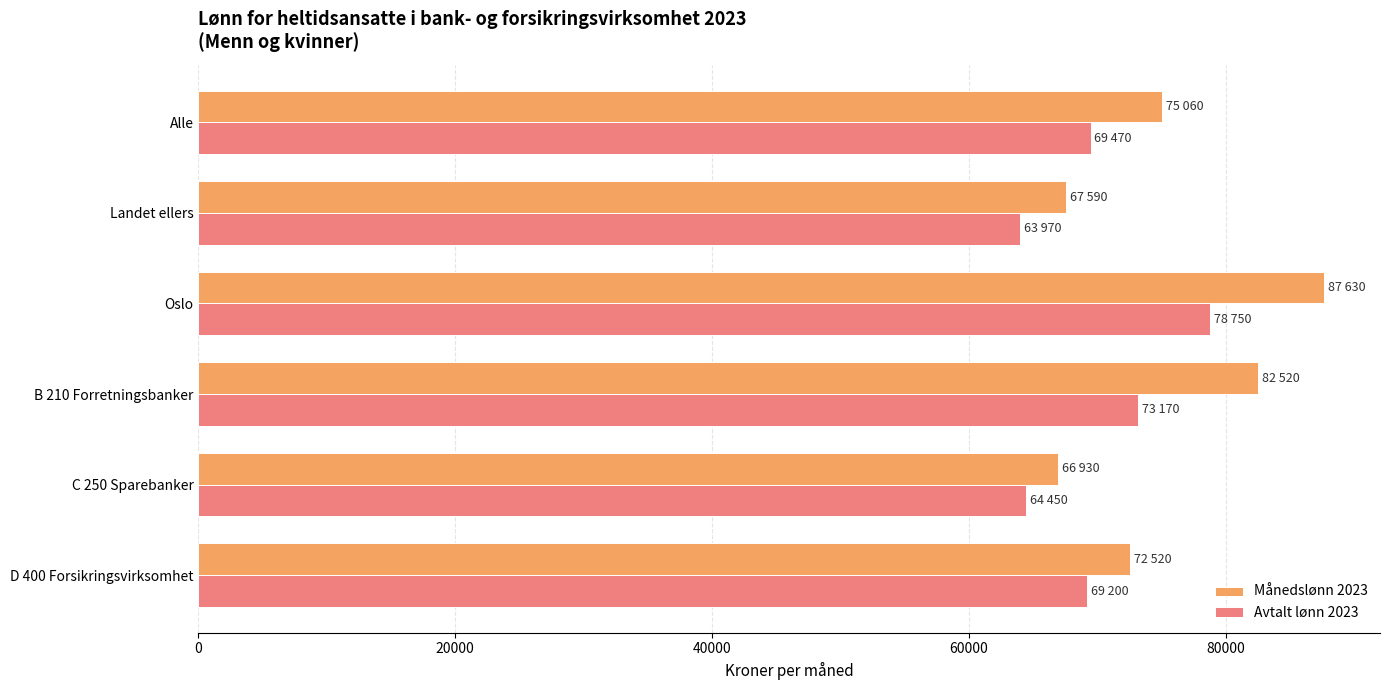

Which series has the widest spread of values?

Månedslønn 2023